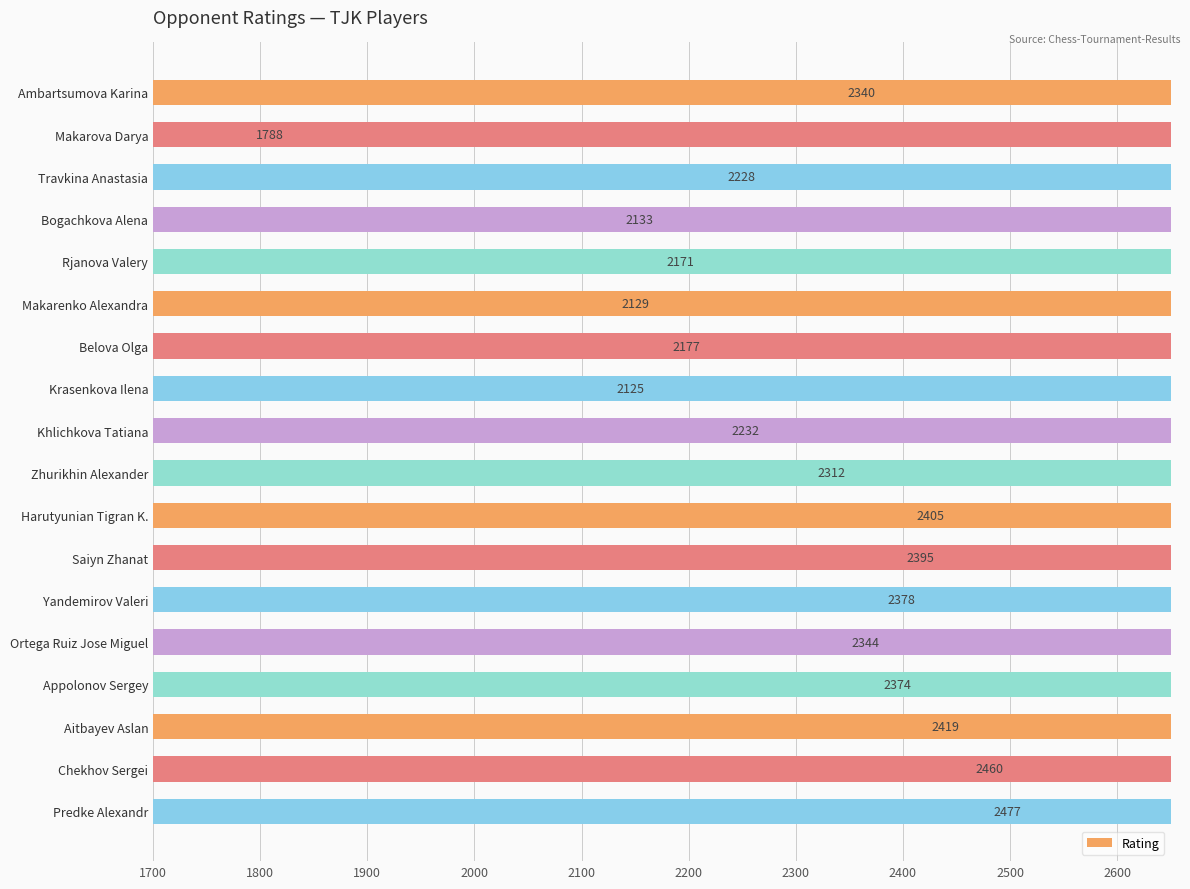

At which category does the chart reach its peak across all series?

Predke Alexandr